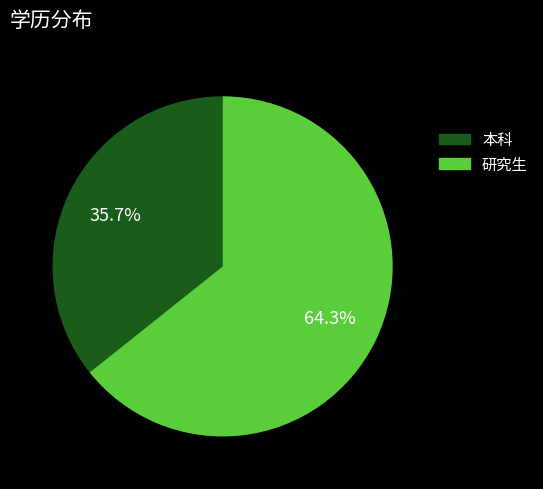

How many slices are in this pie chart?

2